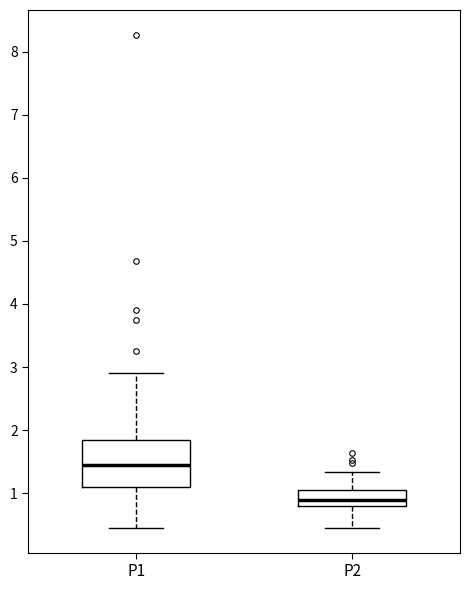

Which box is the tallest, from its lower edge to its upper edge?

P1